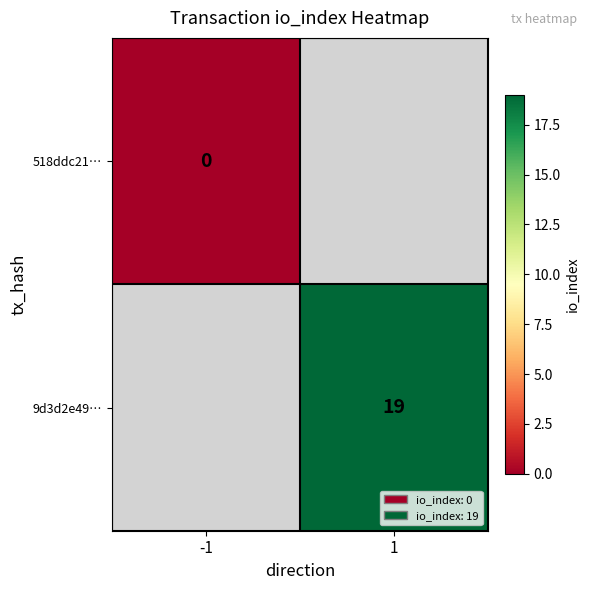

The 9d3d2e49… series shows 26 at 1. True or false?

False